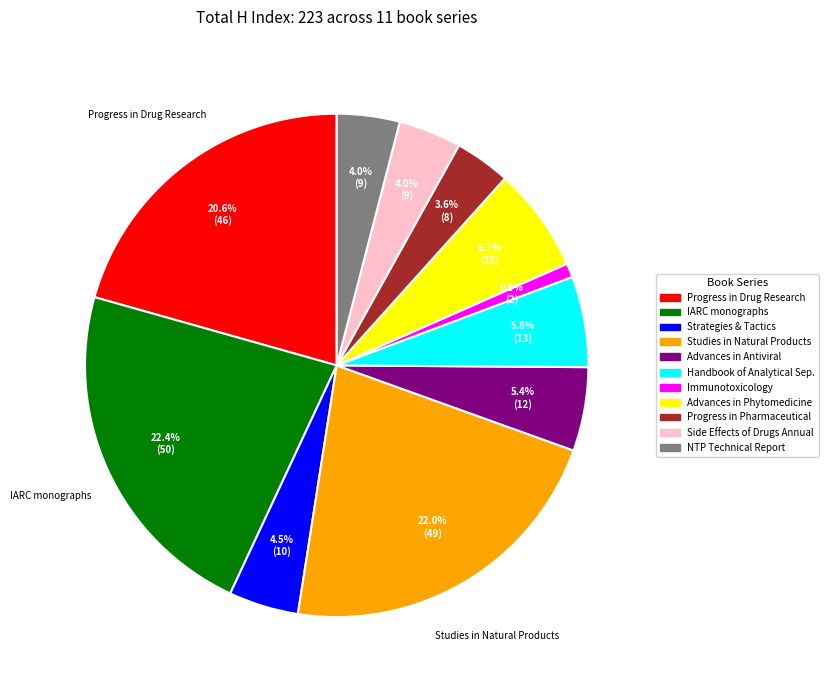

Is there any slice that represents more than half of the pie?

No